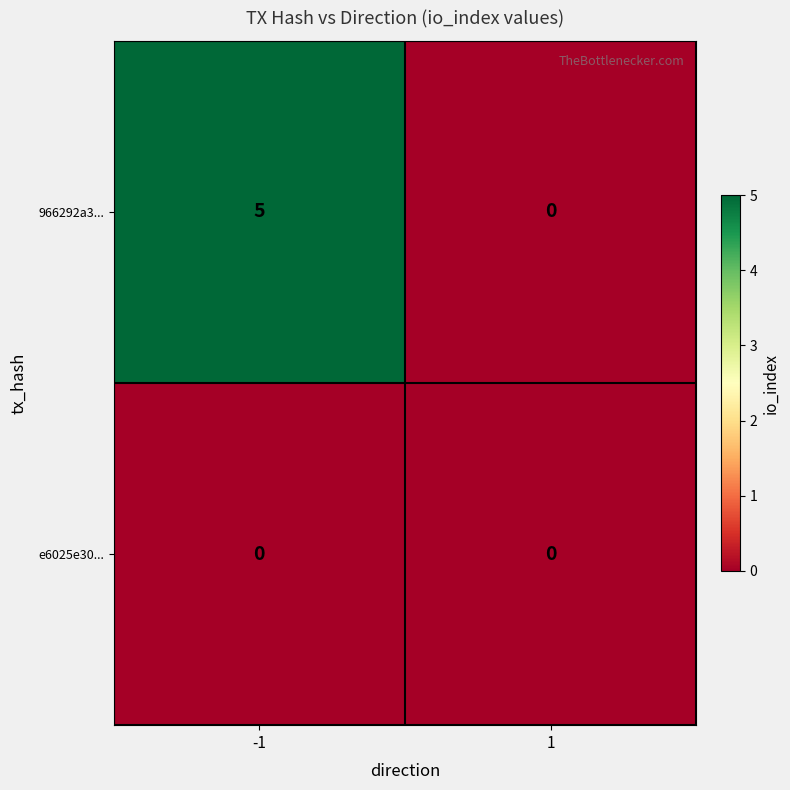

At -1, list the series in order from largest to smallest.

966292a3..., e6025e30...